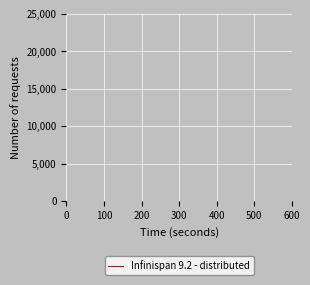

Does the chart display data point markers on the line(s)?

No